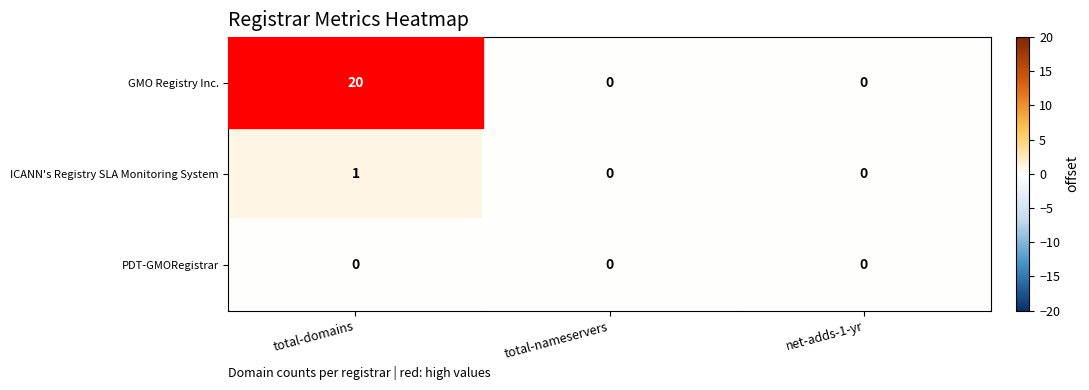

At how many categories does at least one series exceed 18?

1